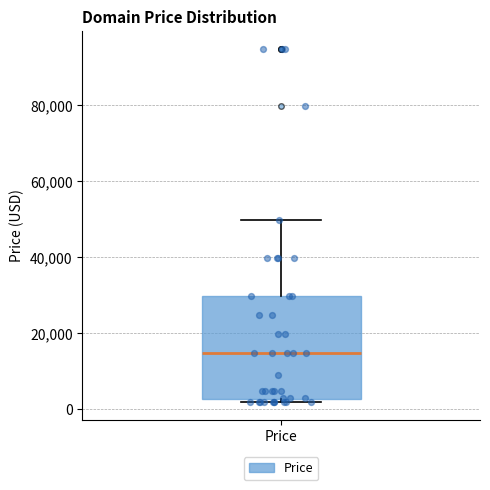

Read this box plot against the y-axis: the position of the median line, the range covered by the box, and the ends of both whiskers. The values are not printed on the chart, so give them approximately, as read against the axis.

median 14000, box 2000 to 30000, whiskers 2000 (just below the box's lower edge) to 50000